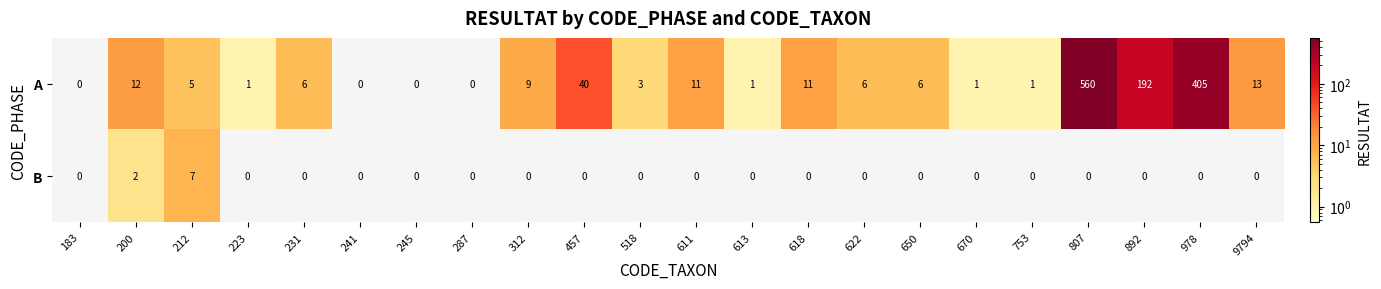

At how many categories does at least one series exceed 148?

3